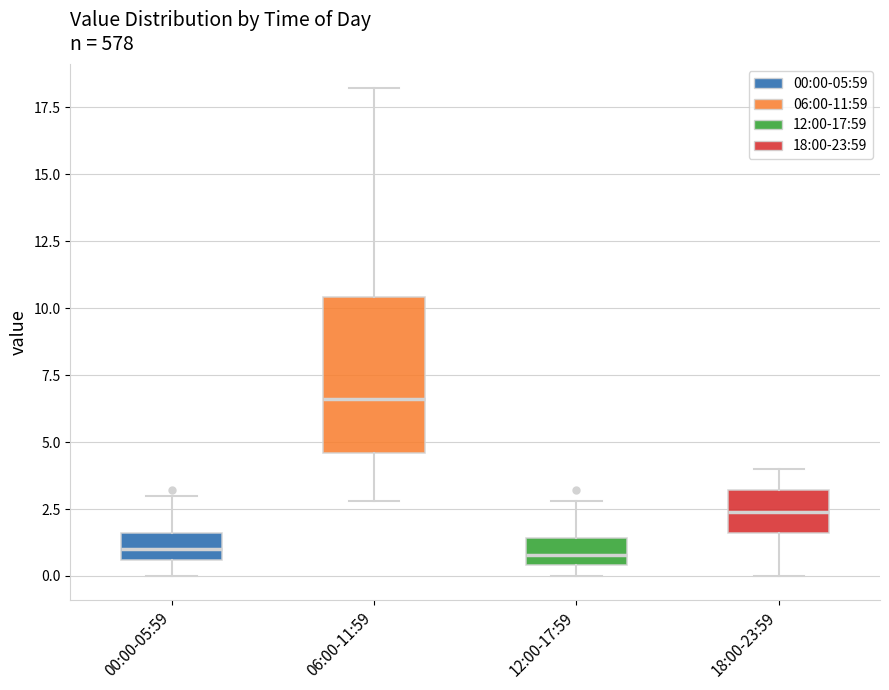

Reading left to right, transcribe this box plot: for each box, give where its median line is, the range the box spans, and where its two whiskers end, as read against the y-axis. The values are not printed on the chart, so give them approximately, as read against the axis.

00:00-05:59: median 1.0, box 0.5 to 1.5, whiskers 0.0 to 3.0
06:00-11:59: median 6.5, box 4.5 to 10.5, whiskers 3.0 to 18.0
12:00-17:59: median 1.0, box 0.5 to 1.5, whiskers 0.0 to 3.0
18:00-23:59: median 2.5, box 1.5 to 3.0, whiskers 0.0 to 4.0